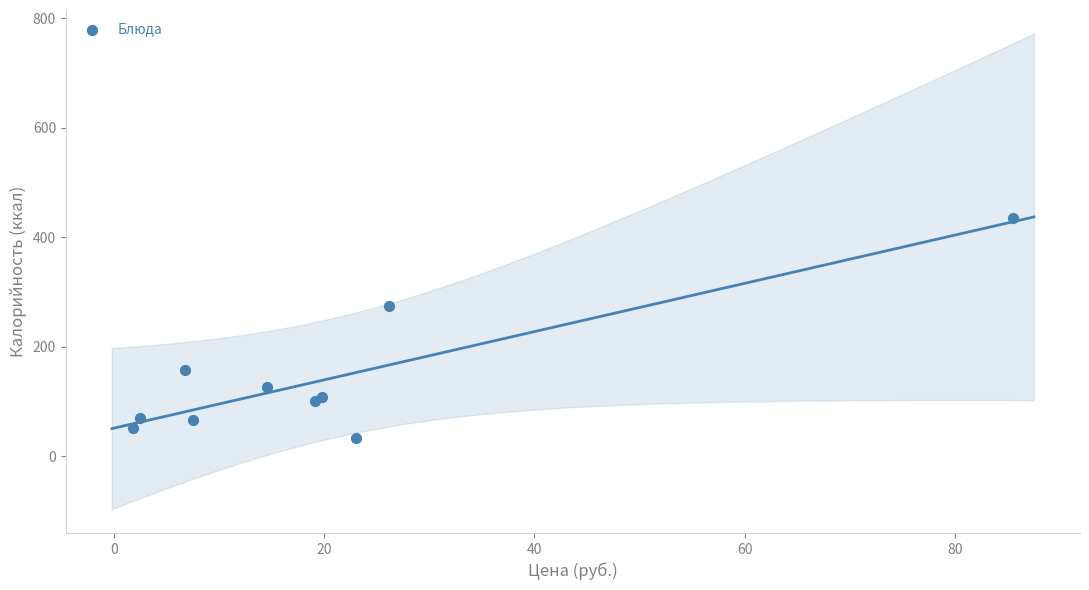

What Y value in the scatter plot is closest to 234?

274.9